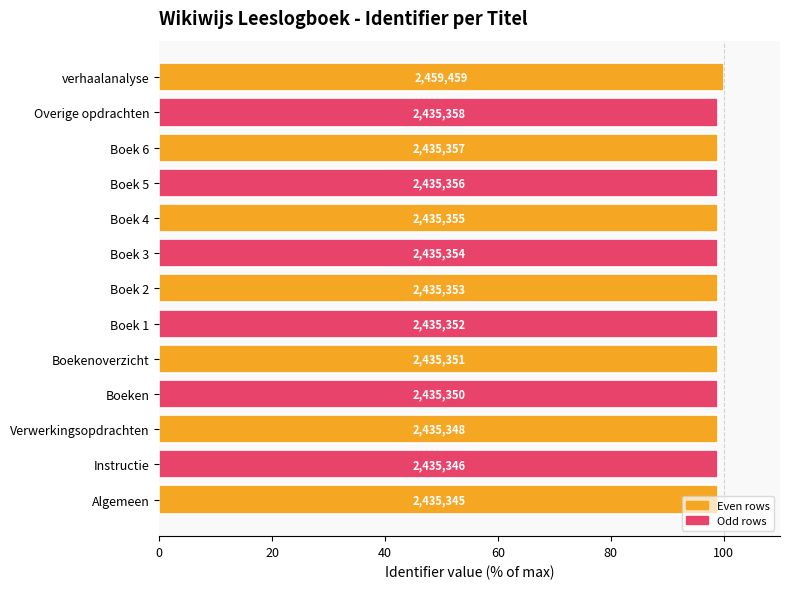

What is the smallest value displayed?

99.0